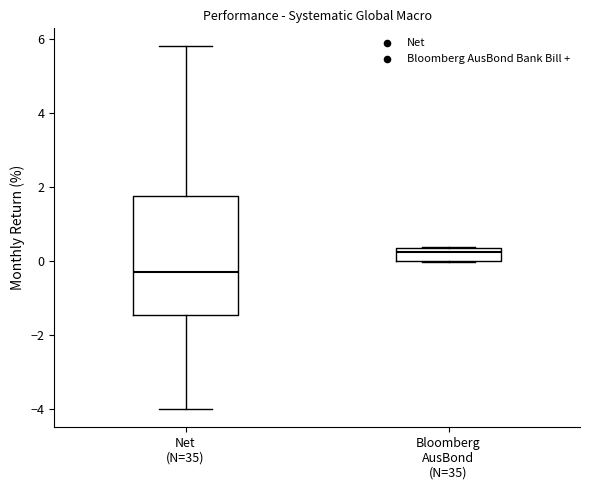

Which box has the highest median line?

Bloomberg AusBond (N=35)